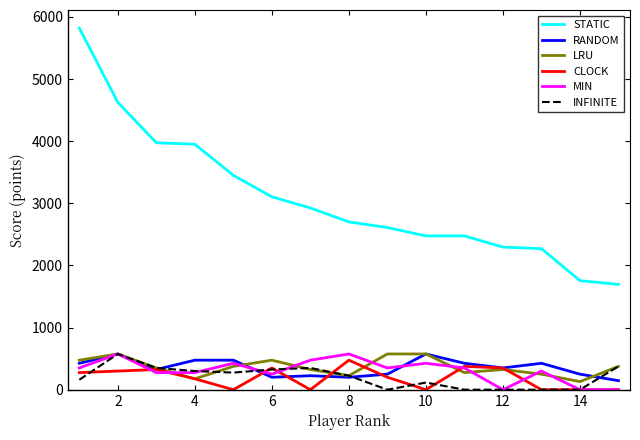

True or false: RANDOM has more than 0 points higher than both neighbors.

True